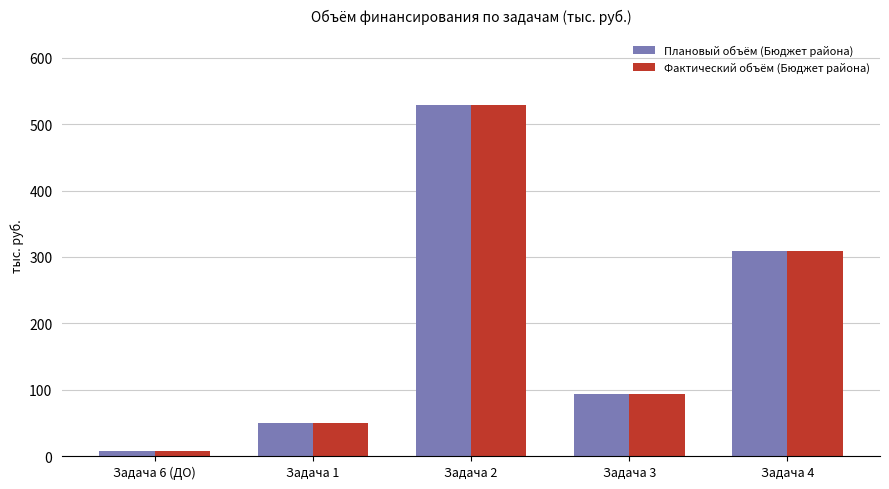

At which label is Плановый объём (Бюджет района) closest to 268?

Задача 4